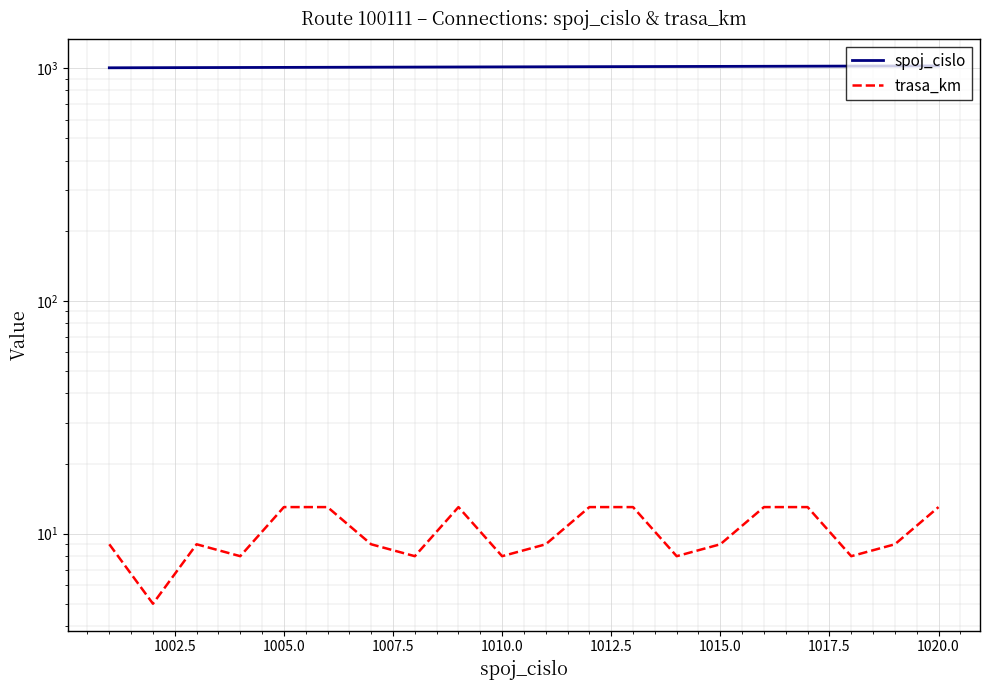

True or false: trasa_km and spoj_cislo intersect in this chart.

False